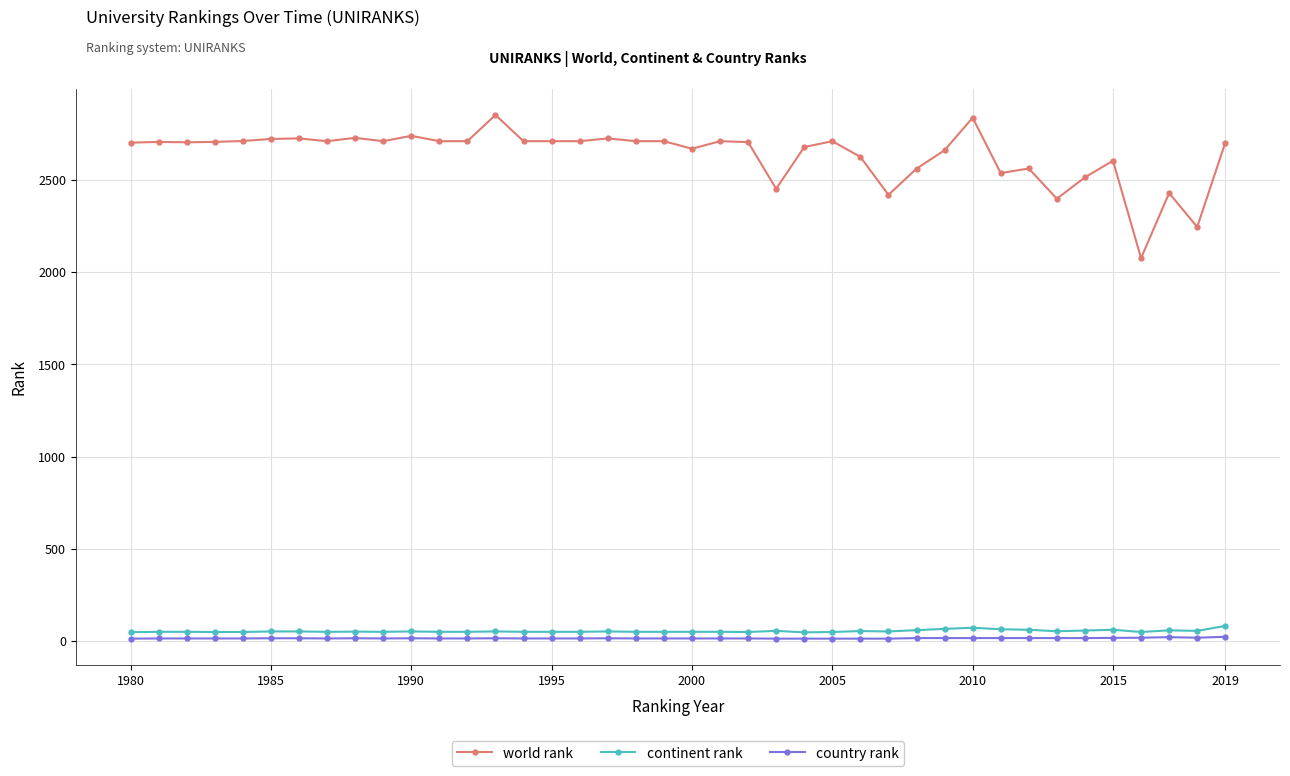

At how many categories does at least one series exceed 1318?

40